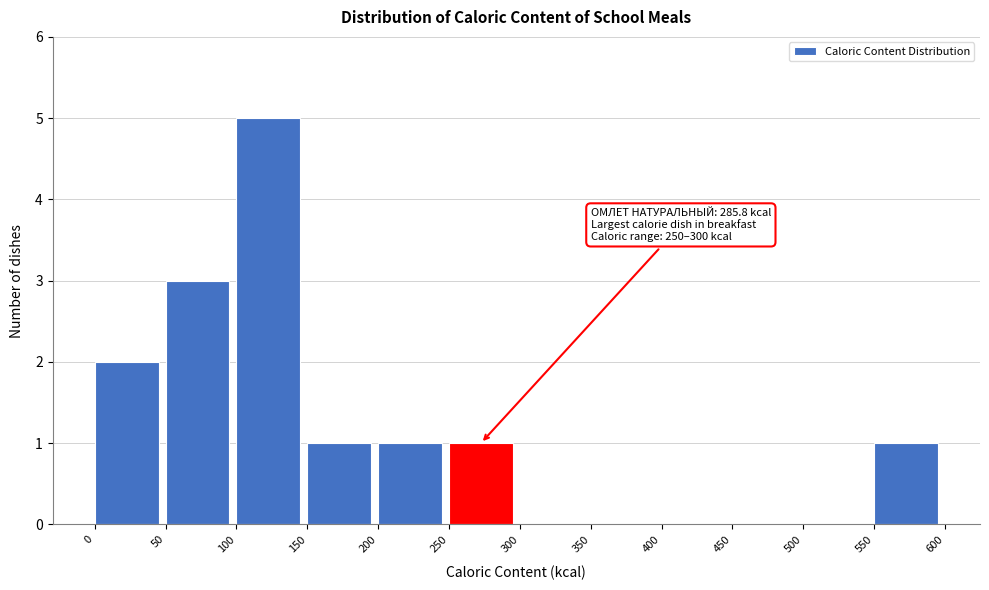

Over which range of the x-axis is the bar tallest?

100 to 150